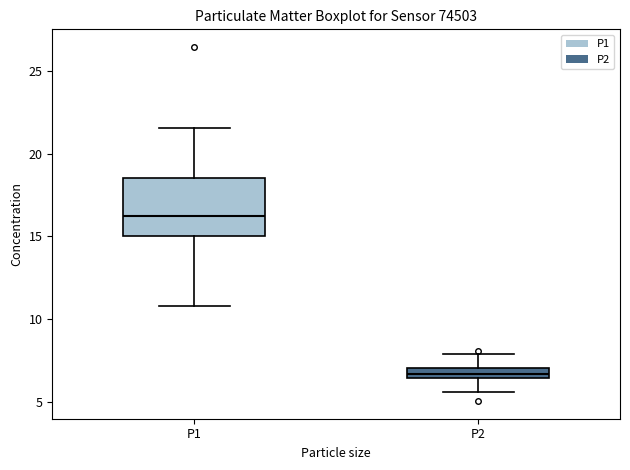

Where does the lower whisker of the box for P2 end on the y-axis? The values are not printed on the chart, so give them approximately, as read against the axis.

5.5